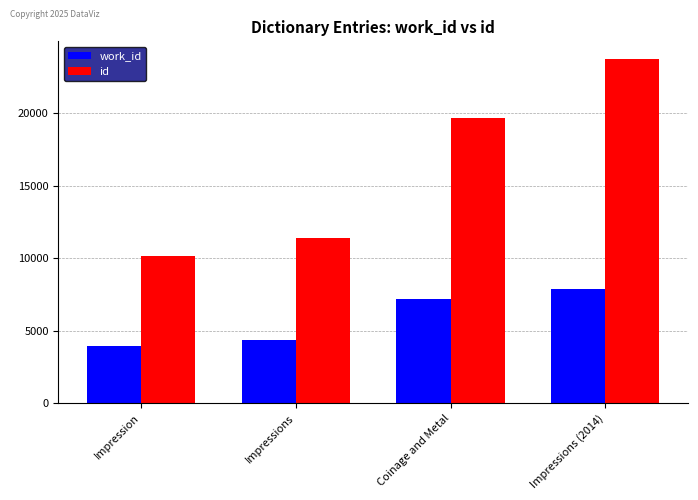

How many groups of bars are there?

4